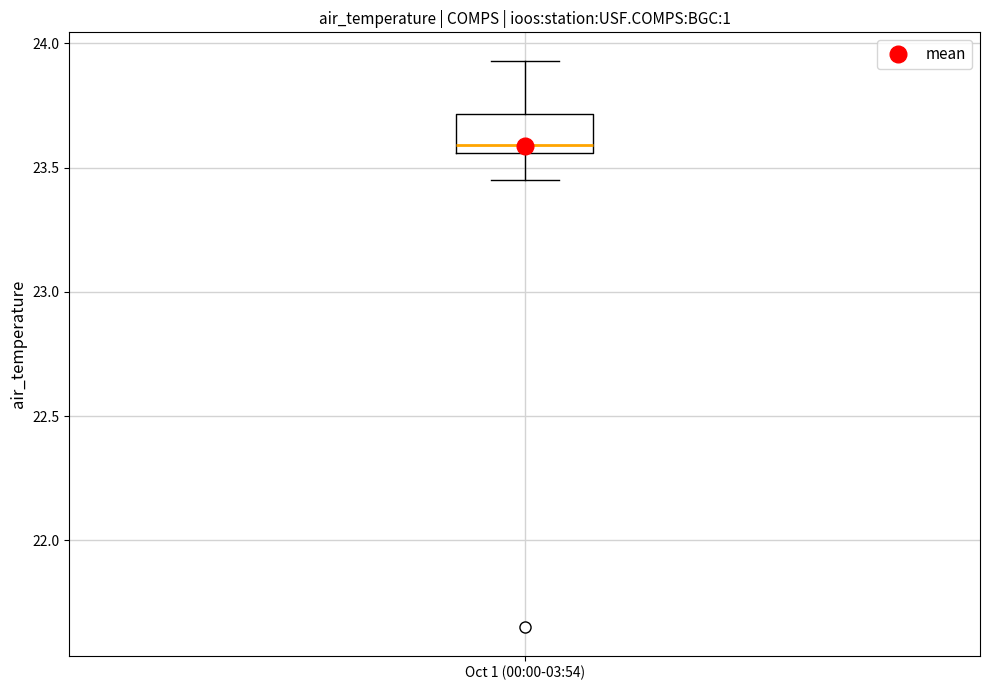

Where is the lower edge of the box for Oct 1 (00:00-03:54) on the y-axis? The values are not printed on the chart, so give them approximately, as read against the axis.

23.55